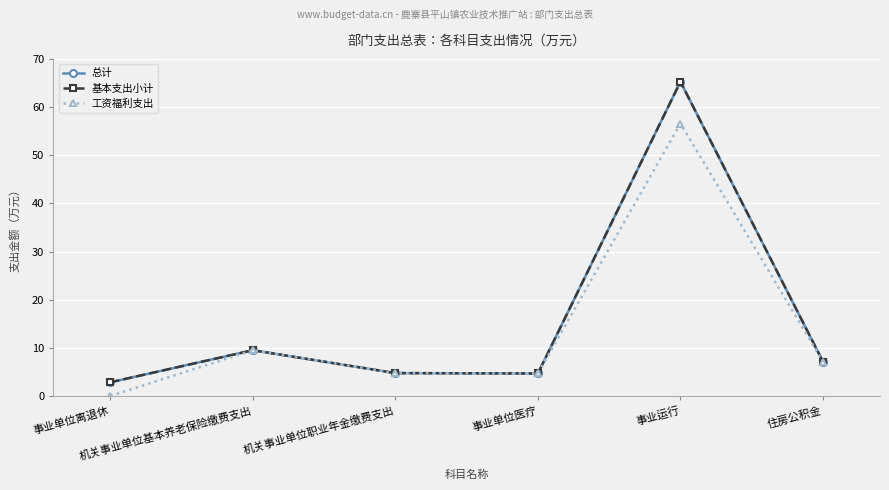

Does the chart have visible grid lines?

Yes